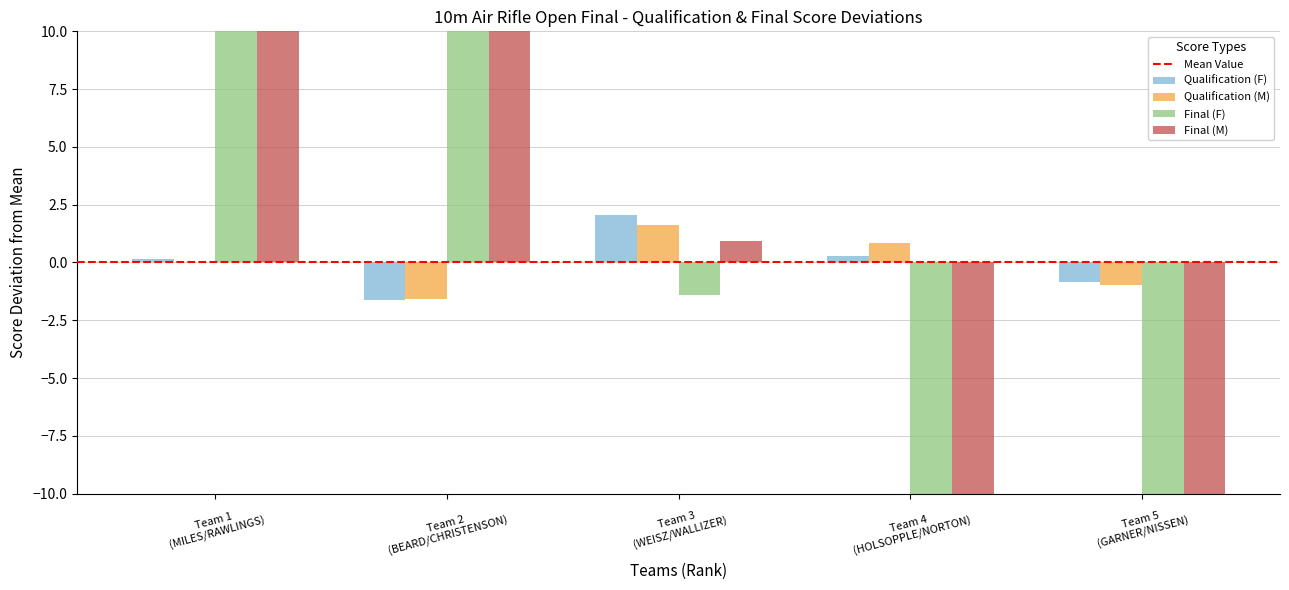

How many negative values does the Qualification (F) series have?

2